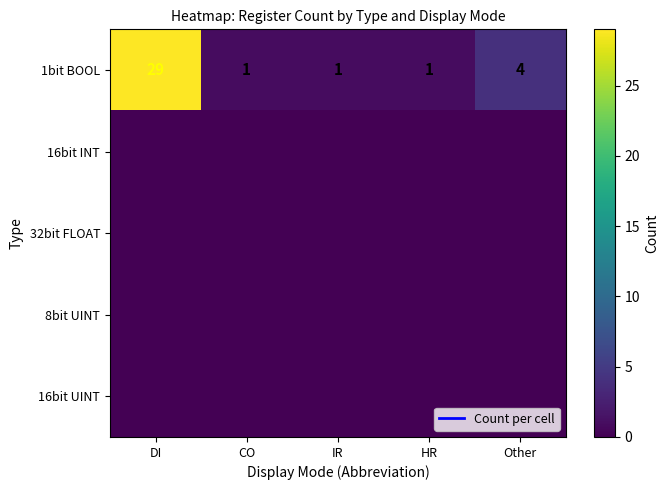

At which category is the sum across all series the highest?

DI